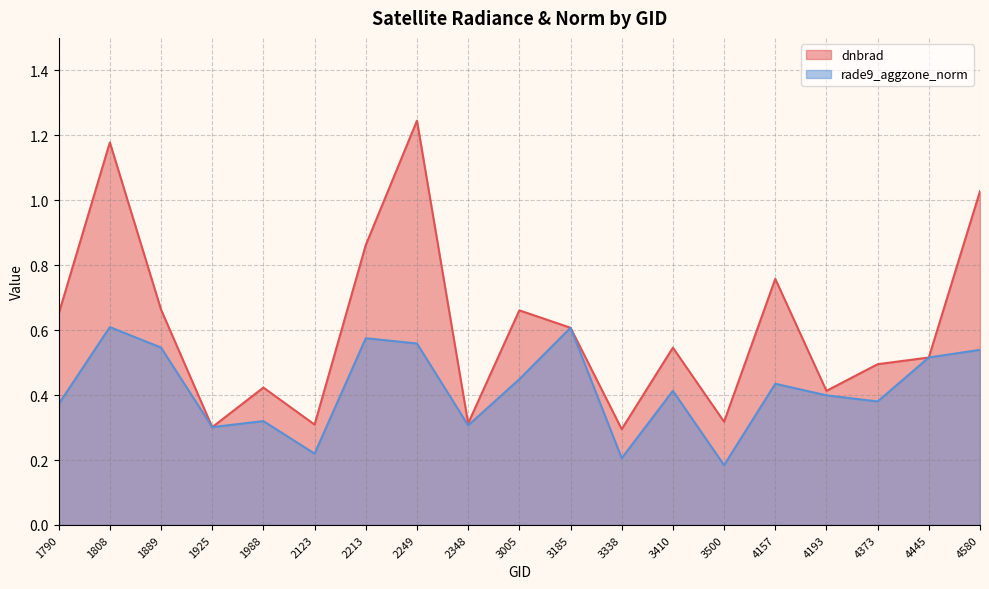

Where is the first local minimum for rade9_aggzone_norm?

1925